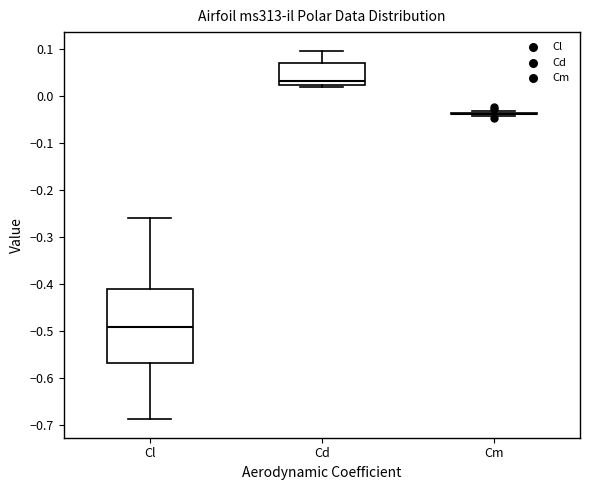

Reading left to right, read every box against the y-axis: the position of its median line, the range the box covers, and the ends of its whiskers. The values are not printed on the chart, so give them approximately, as read against the axis.

Cl: median -0.49, box -0.57 to -0.41, whiskers -0.69 to -0.26
Cd: median 0.03, box 0.02 to 0.07, whiskers 0.02 (just below the box's lower edge) to 0.10
Cm: box collapsed to a line at -0.04, whiskers -0.04 to -0.03